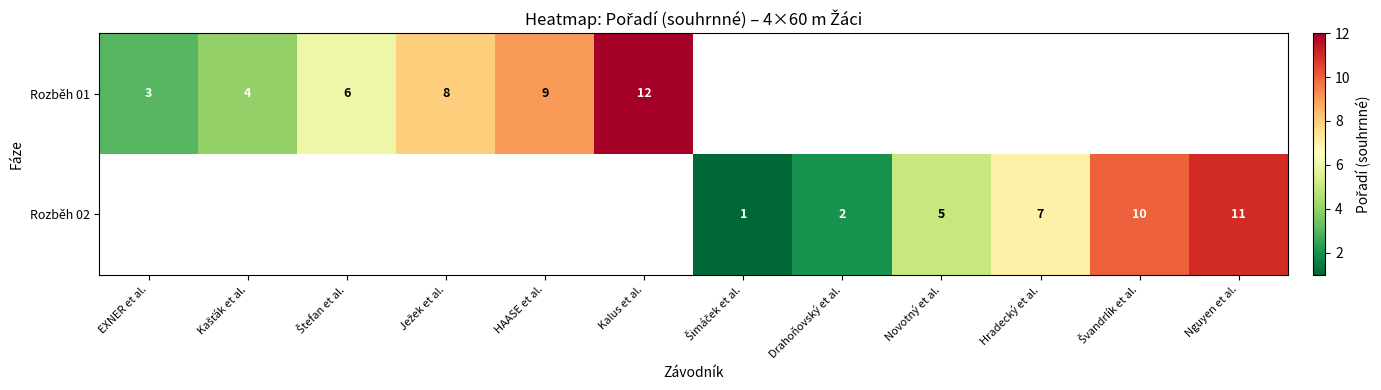

True or false: Rozběh 02 has a value of 2 at Drahoňovský et al..

True